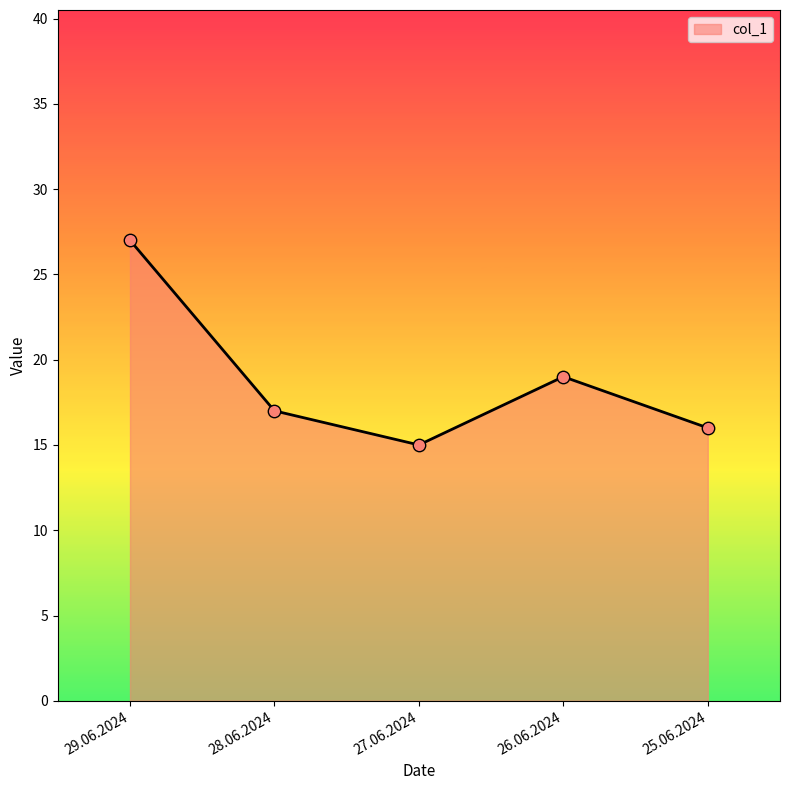

What is the change in value from 27.06.2024 to 26.06.2024?

+4